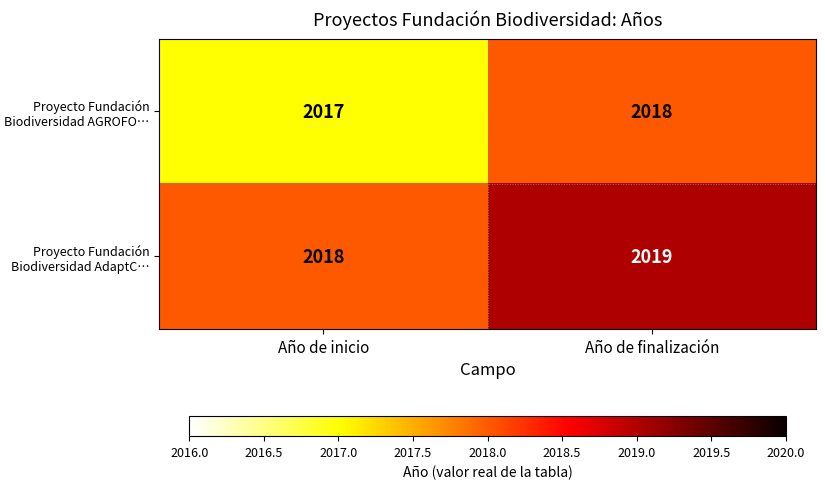

What is the total value across all series at Año de inicio?

4035